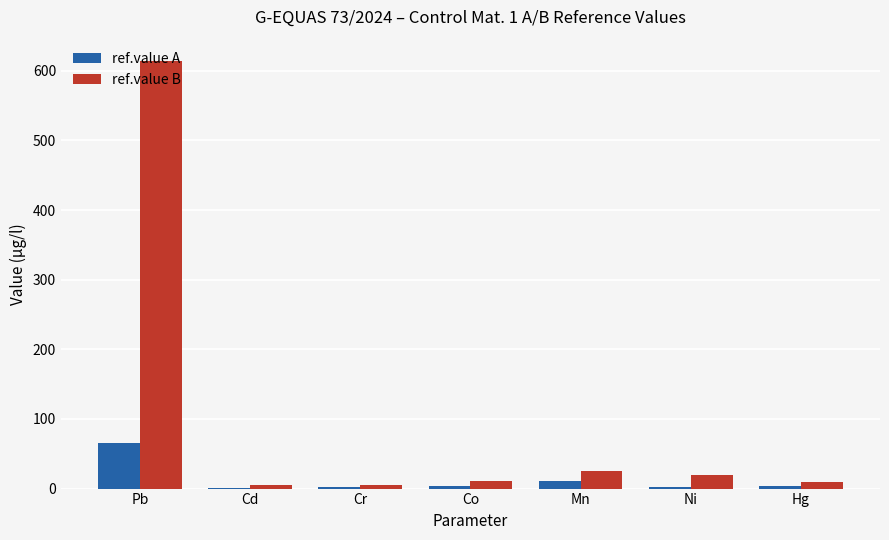

What is the highest value of the ref.value B series?

614.0